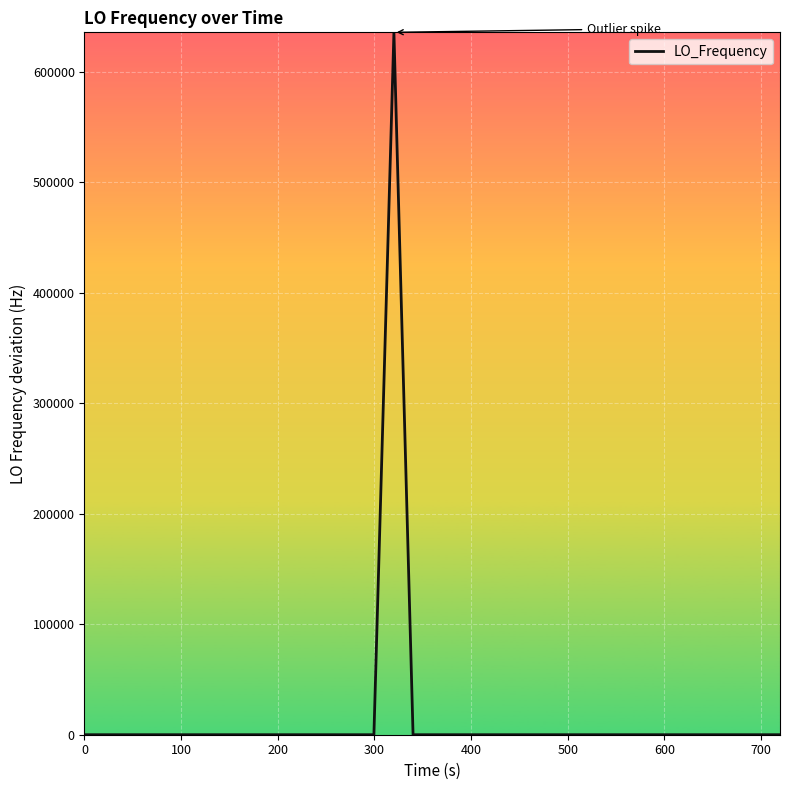

What is the difference between the maximum and minimum values?

635709.6